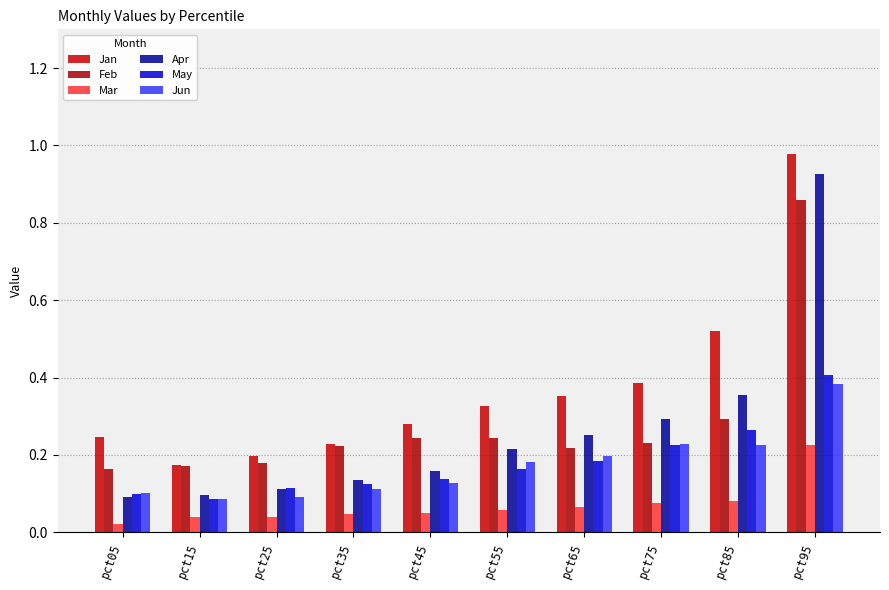

How many bars are there in total?

60